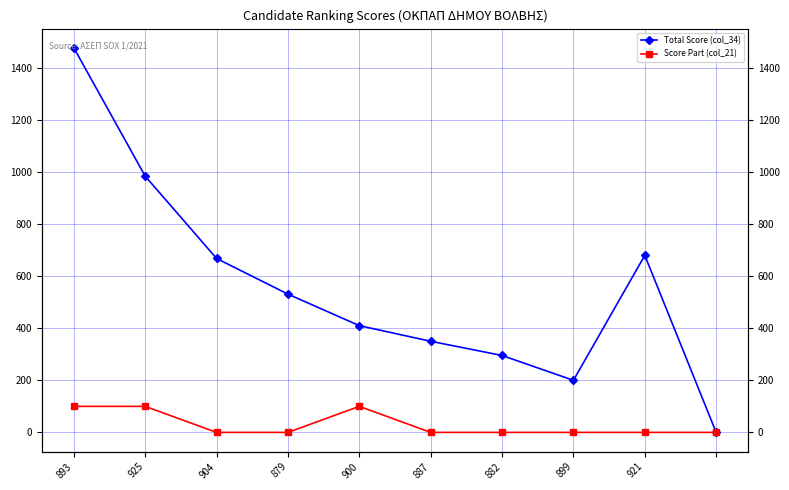

How many interior local peaks does the Score Part (col_21) series have?

1